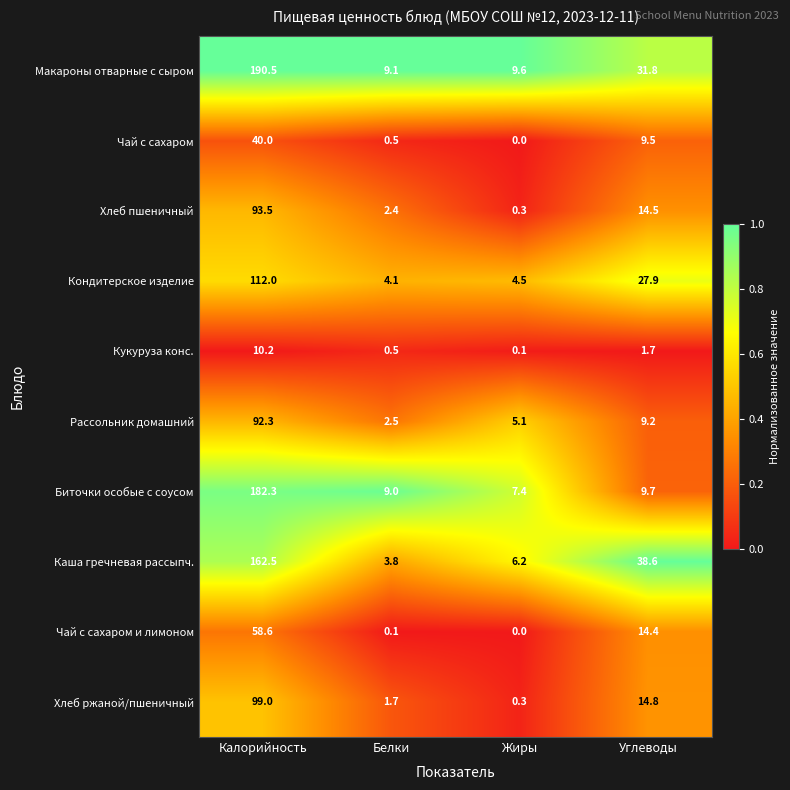

The value of Кондитерское изделие at Калорийность is 158.6. True or false?

False